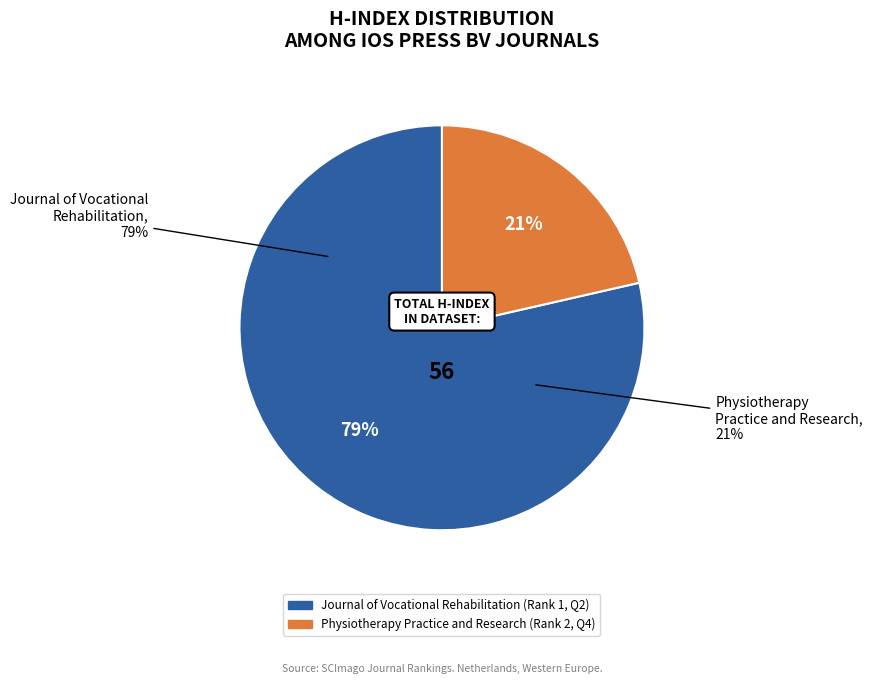

To the nearest percent, what is the combined percentage of Physiotherapy Practice and Research (H-index: 12) and Journal of Vocational Rehabilitation (H-index: 44)?

100%